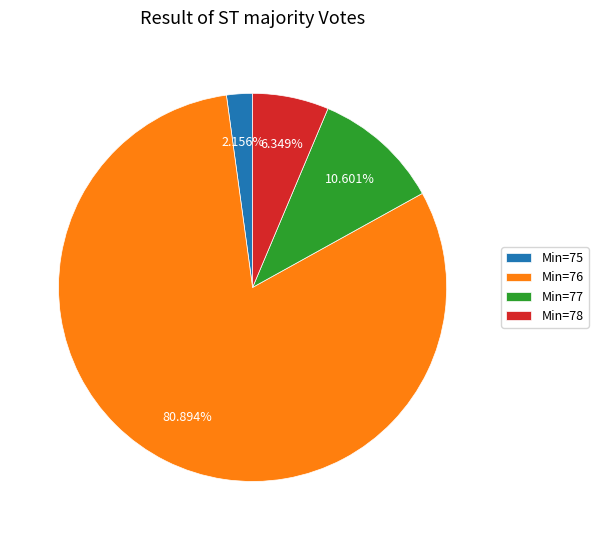

What is the ratio of the value at Min=76 to the value at Min=77?

7.6